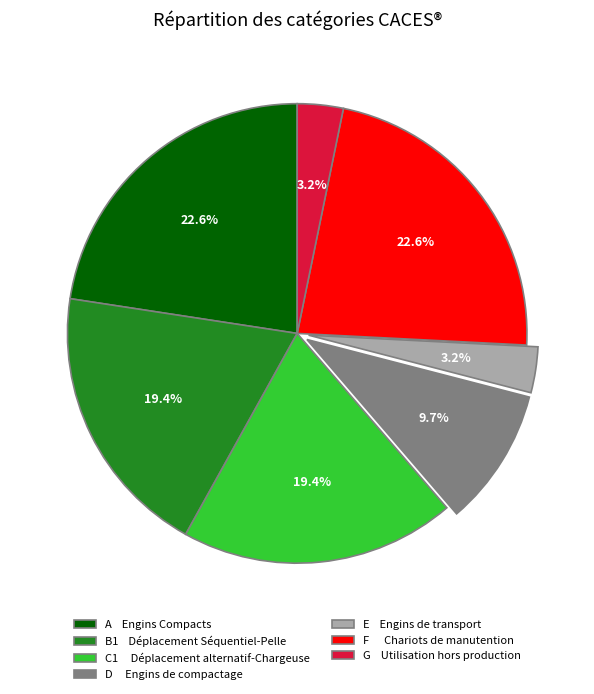

What percentage is NOT represented by G Utilisation hors production?

96.8%